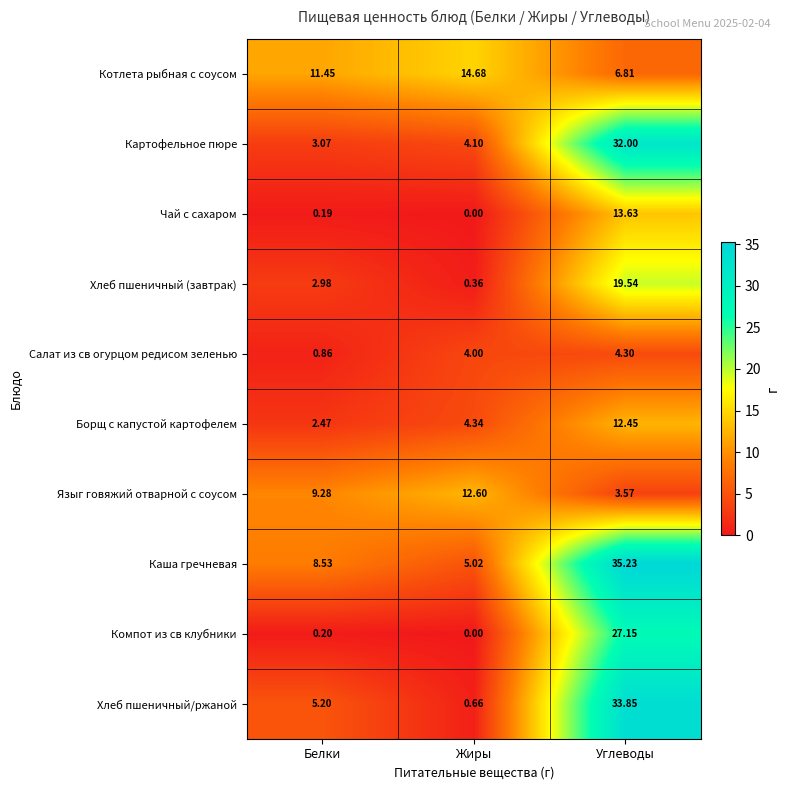

List the labels in order of Языг говяжий отварной с соусом value, largest first.

Жиры, Белки, Углеводы